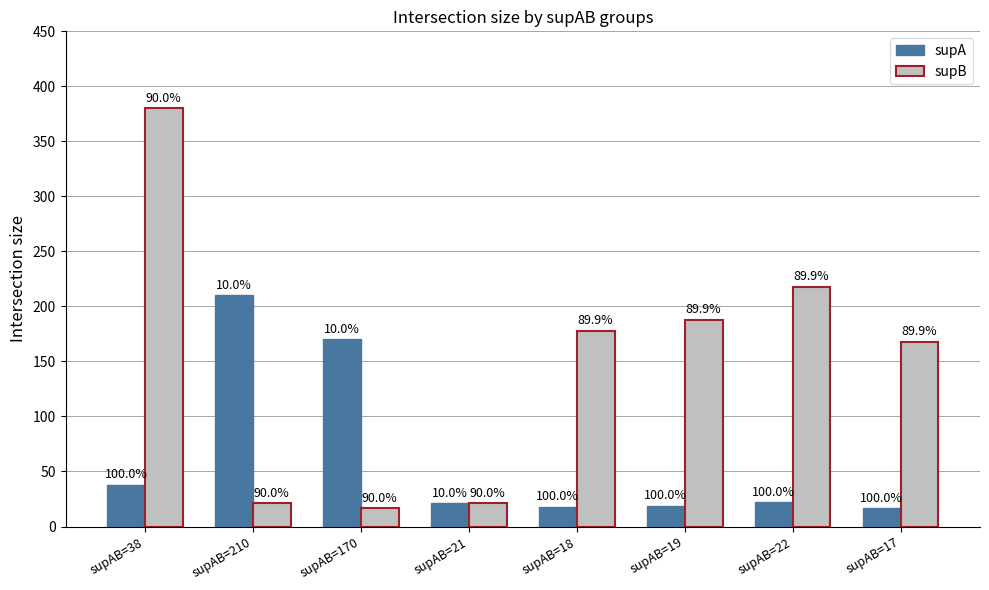

List the labels in order of supA value, smallest first.

supAB=17, supAB=18, supAB=19, supAB=21, supAB=22, supAB=38, supAB=170, supAB=210